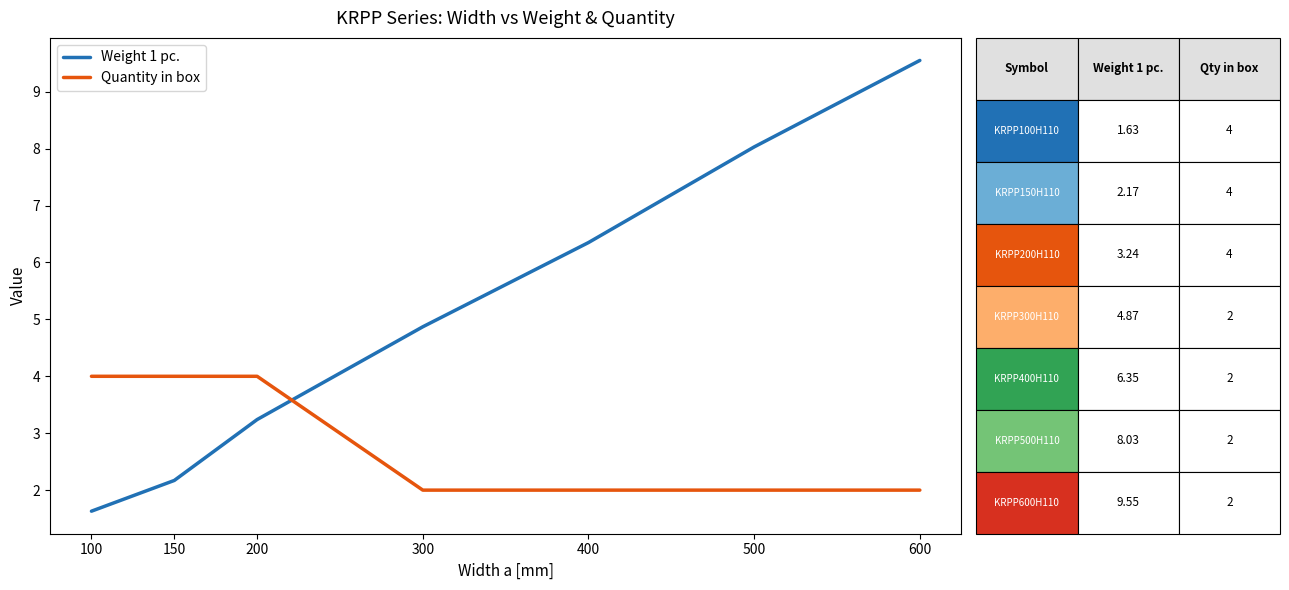

Rank the series by their maximum value, from highest to lowest.

Weight 1 pc., Quantity in box